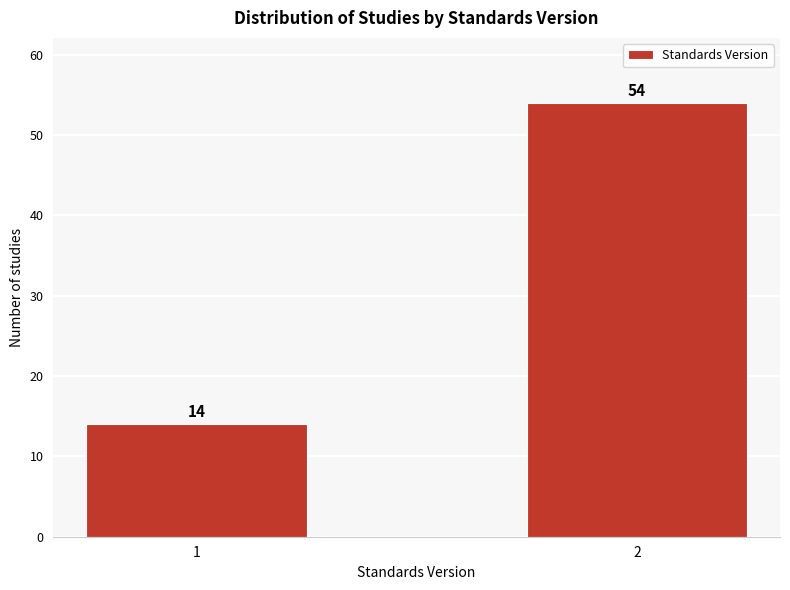

Reading left to right, extract all data points from this chart.

14	54